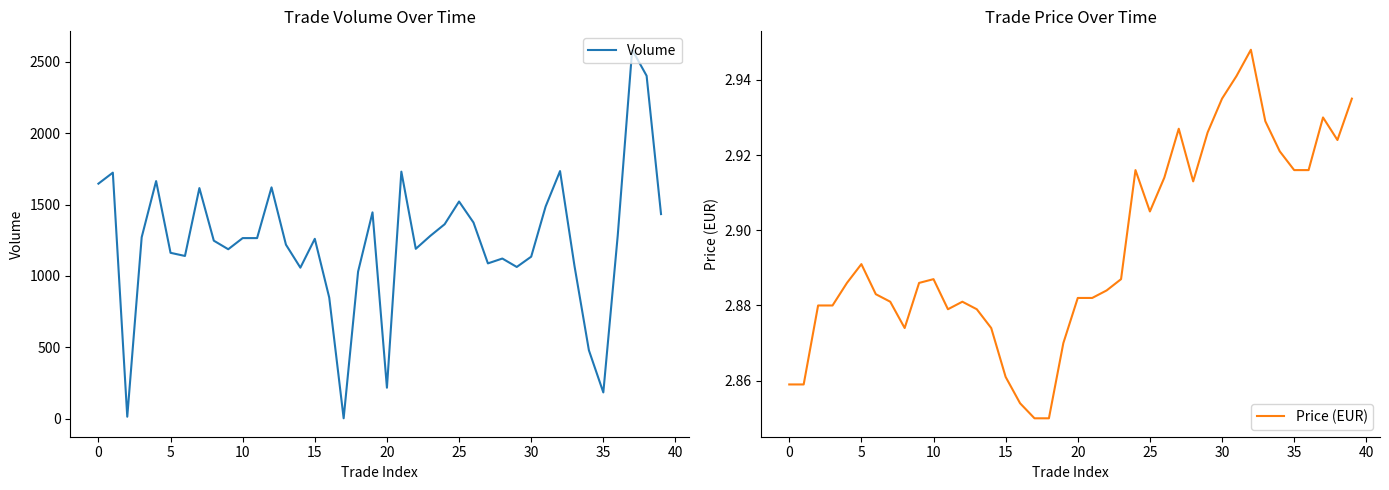

What is the difference between the highest and lowest values at 28?

1119.1